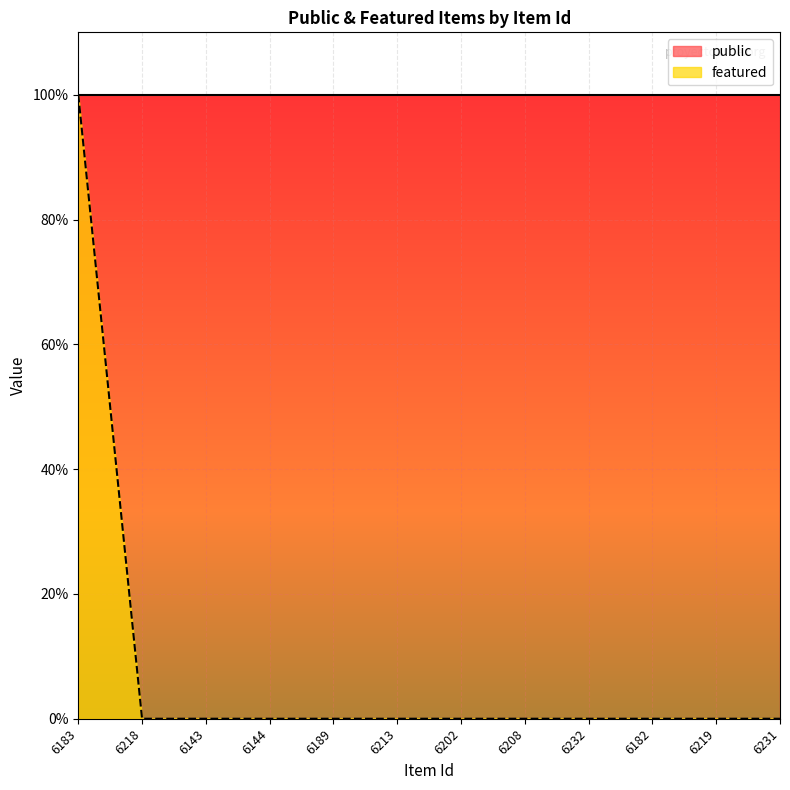

The value at 6213 is 0. True or false?

True